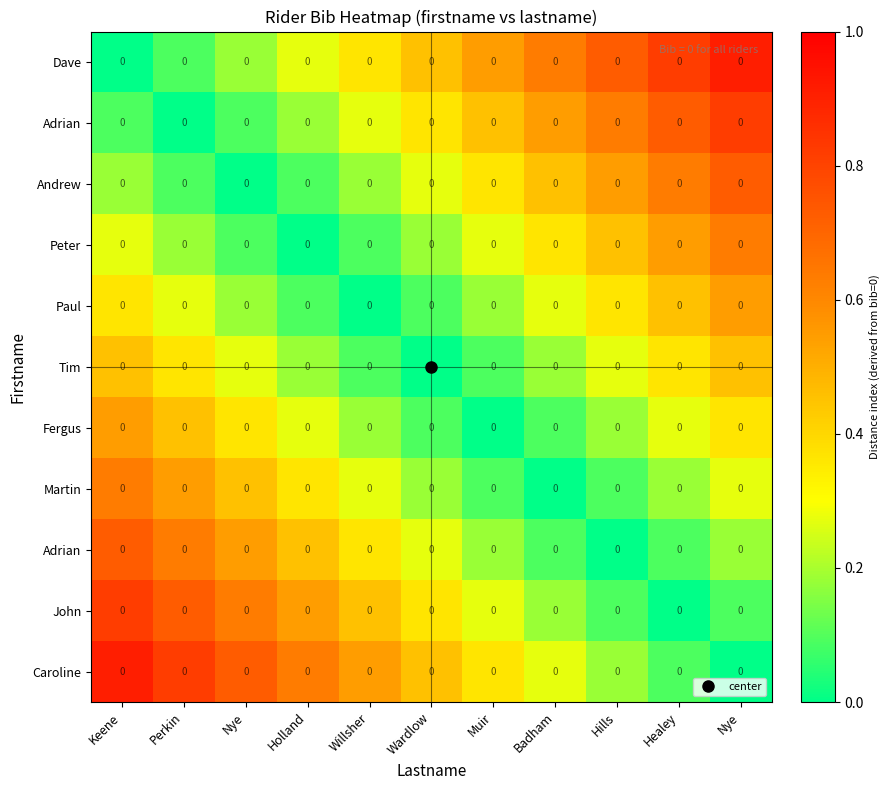

Between Perkin and Badham, which is larger?

Badham